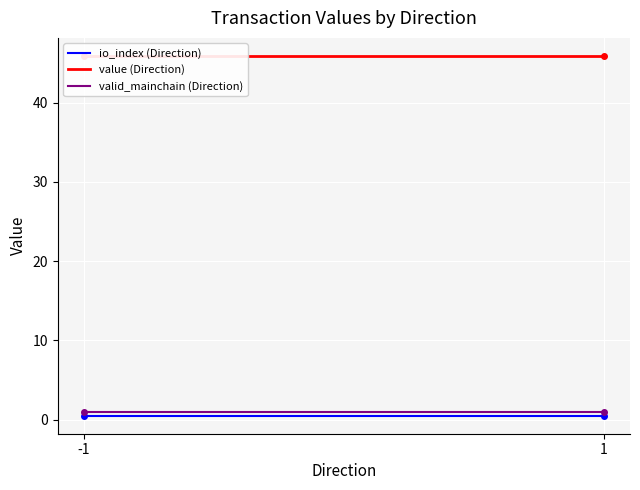

What value does the valid_mainchain (Direction) series have at -1?

1.0